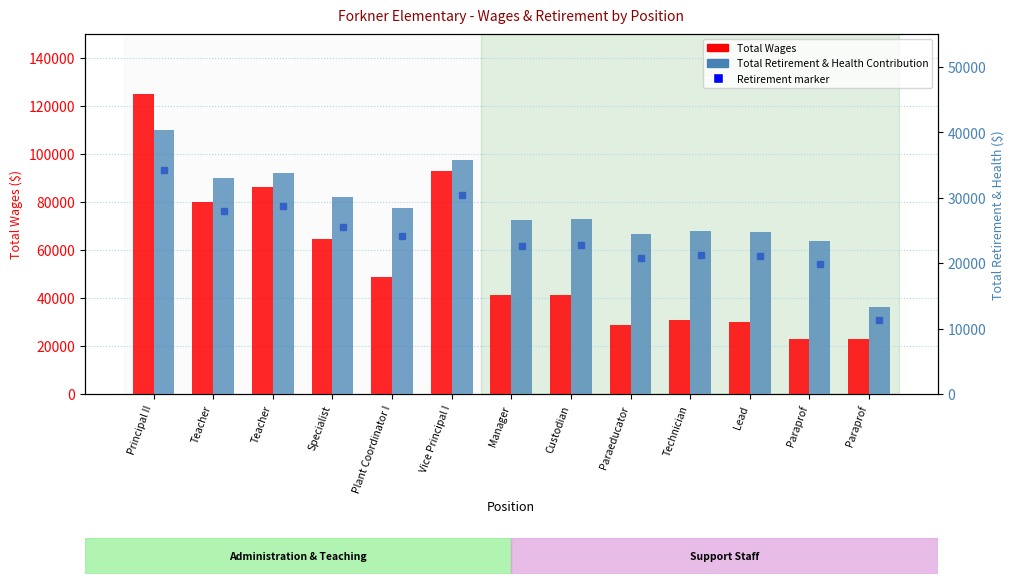

List the labels in order of Total Wages value, smallest first.

Paraprof, Paraprof, Paraeducator, Lead, Technician, Custodian, Manager, Plant Coordinator I, Specialist, Teacher, Teacher, Vice Principal I, Principal II